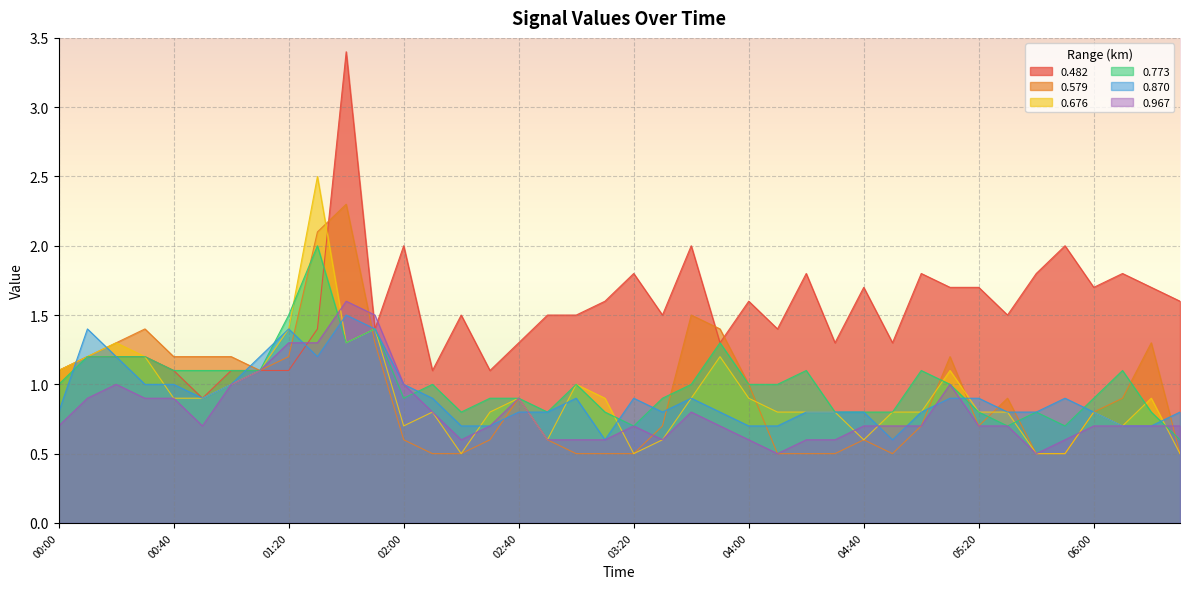

Which has a higher value, 03:10 or 01:50?

03:10